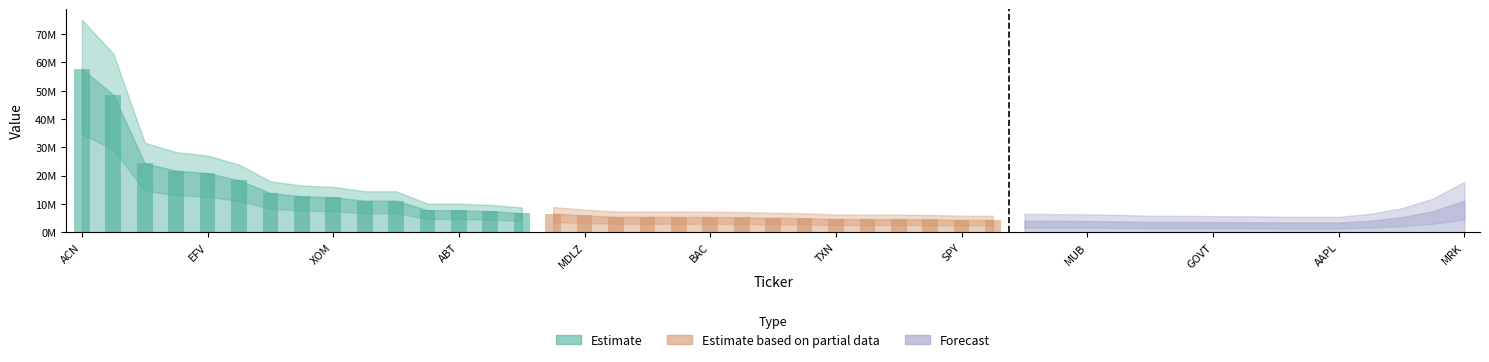

How many data points in Estimate based on partial data are less than 5090000?

7